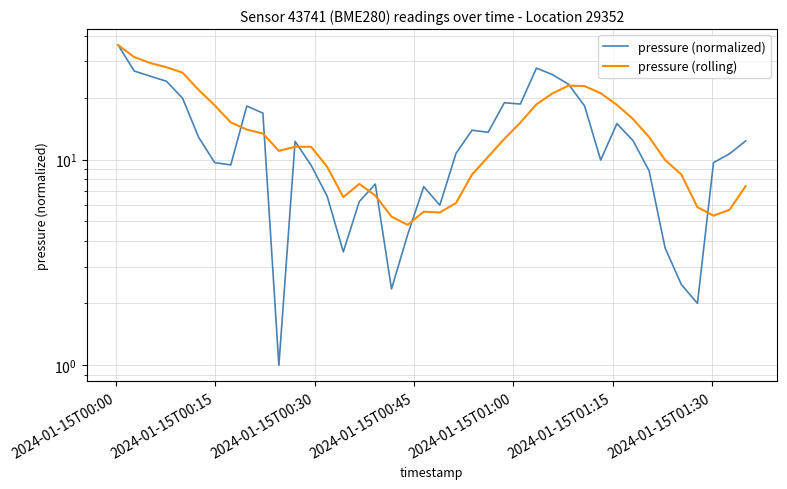

Is it true that pressure (normalized) equals 20.1 at 31?

False